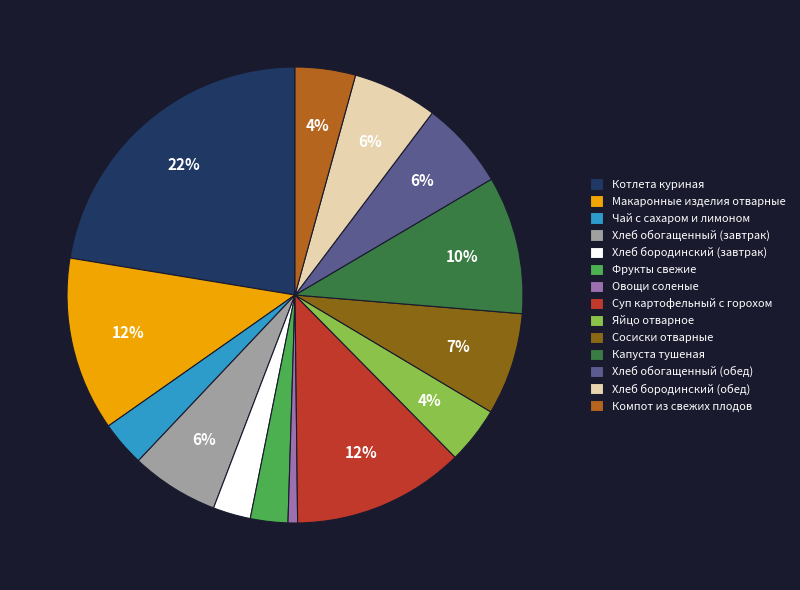

What percentage is the Хлеб бородинский (завтрак) slice, to the nearest percent?

3%